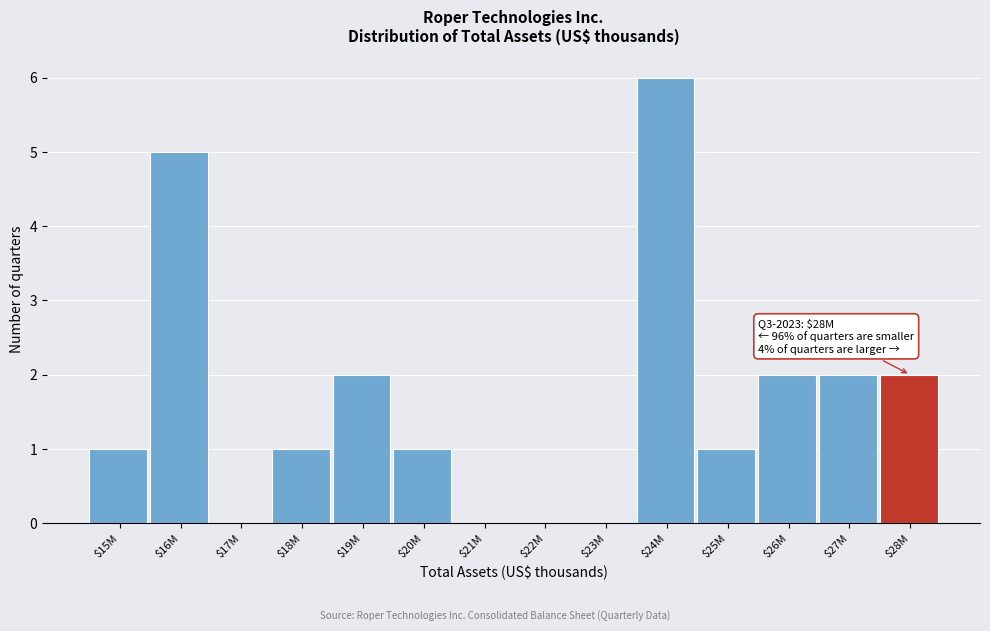

What is the maximum value shown in the chart?

6